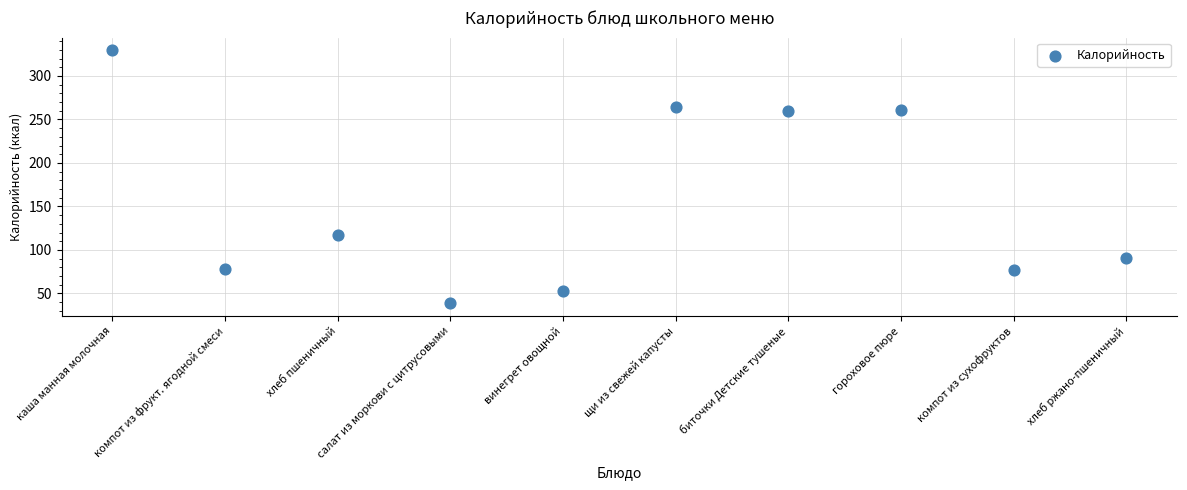

What Y value in the scatter plot is closest to 184?

117.5